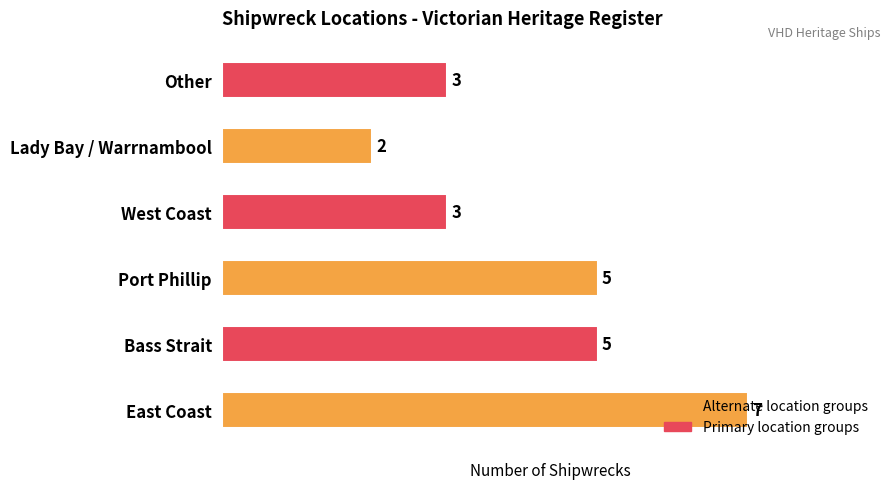

What is the greatest value displayed?

7